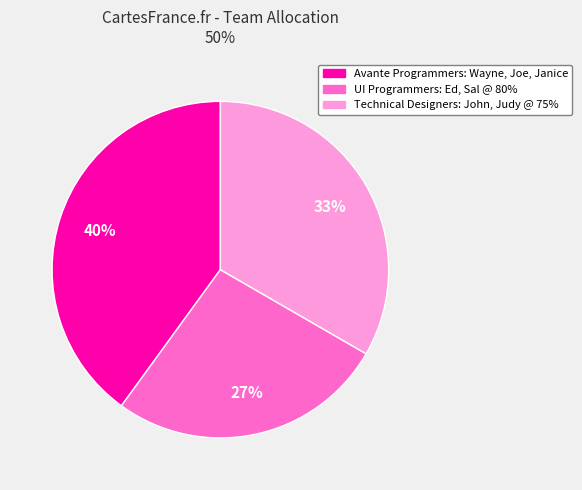

What is the smallest slice in the pie chart?

UI Programmers: Ed, Sal @ 80%